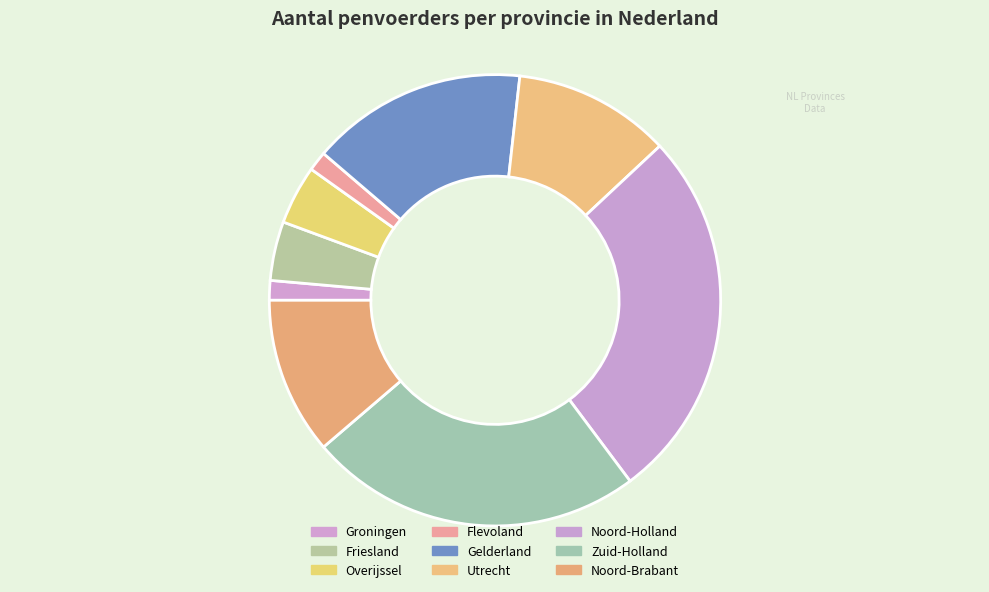

The Friesland slice represents 4% of the pie. True or false?

True